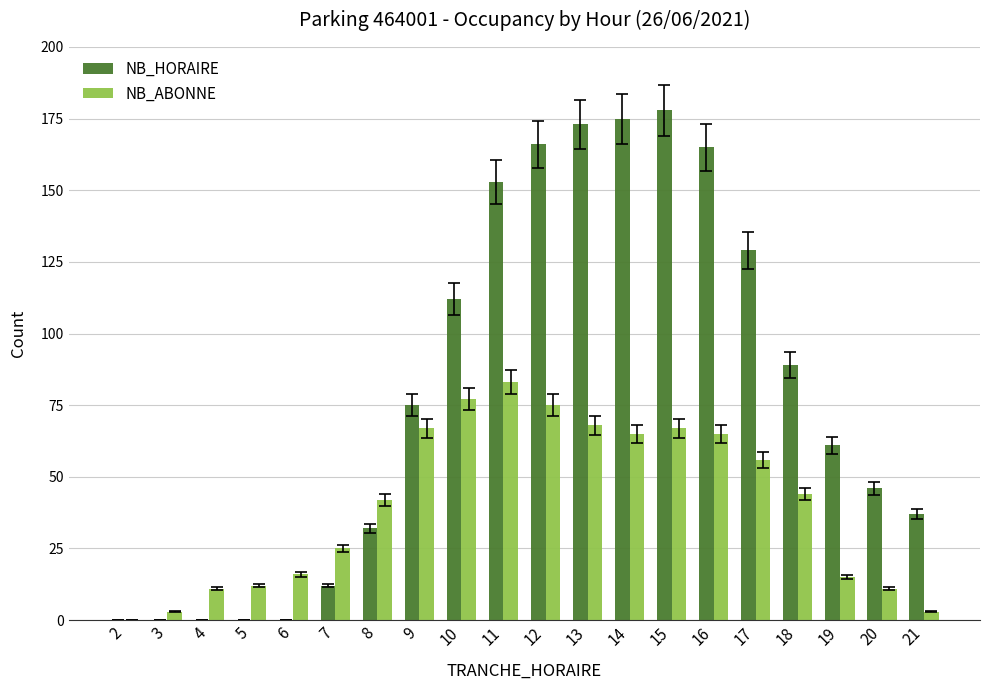

Are the bars grouped side by side (vs. stacked)?

Yes